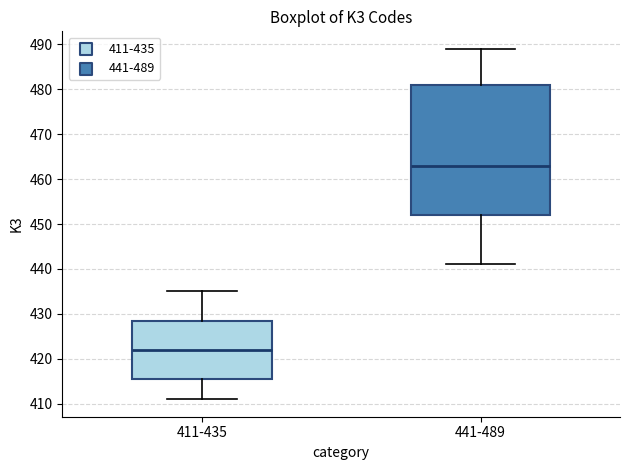

Which box is the tallest, from its lower edge to its upper edge?

441-489